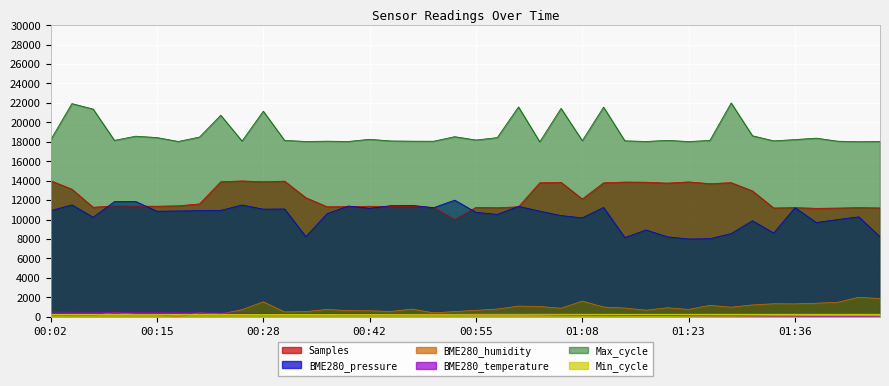

What is the difference between the Max_cycle values at 00:05 and 01:03?

3933.1